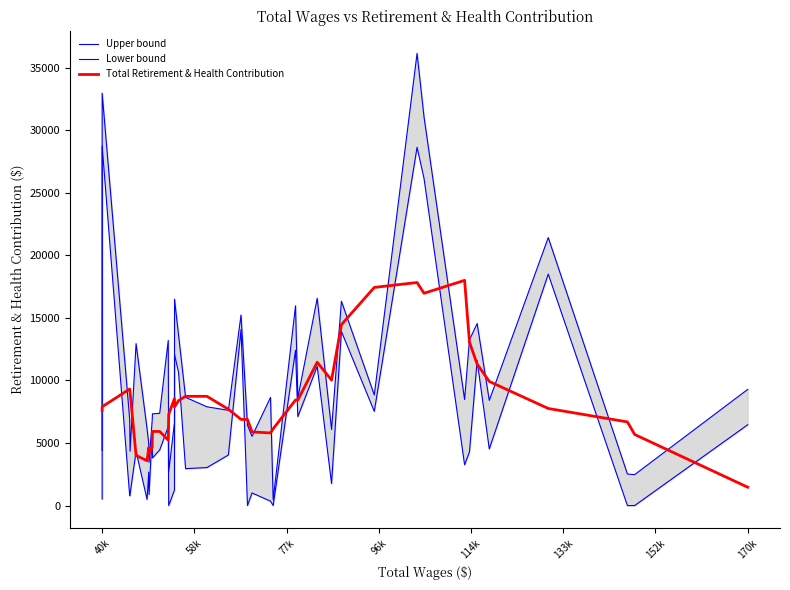

What is the minimum value for Total Retirement & Health Contribution?

1467.0